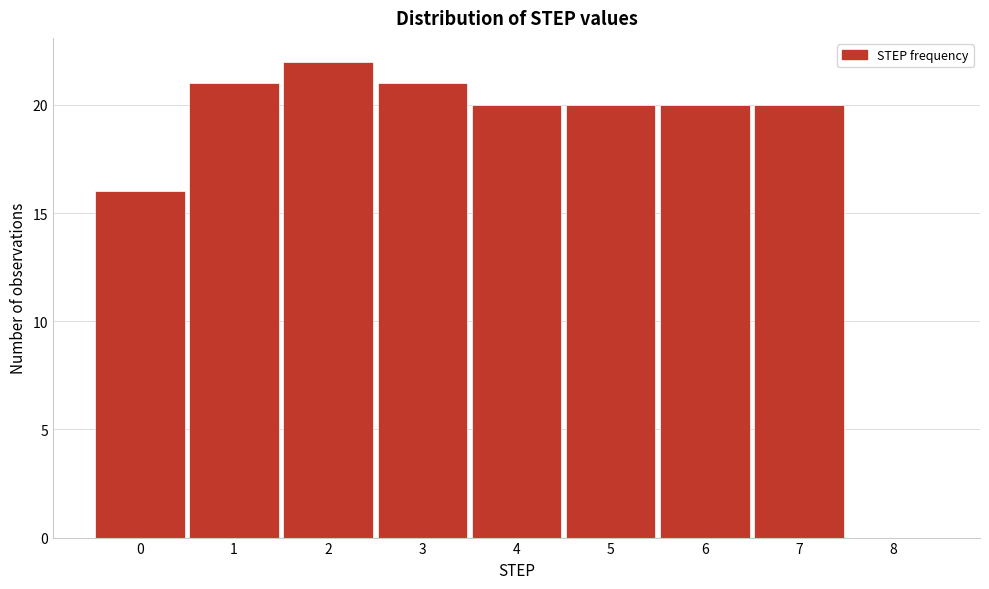

Reading left to right, transcribe all the data shown in this chart.

0=16	1=21	2=22	3=21	4=20	5=20	6=20	7=20	8=0